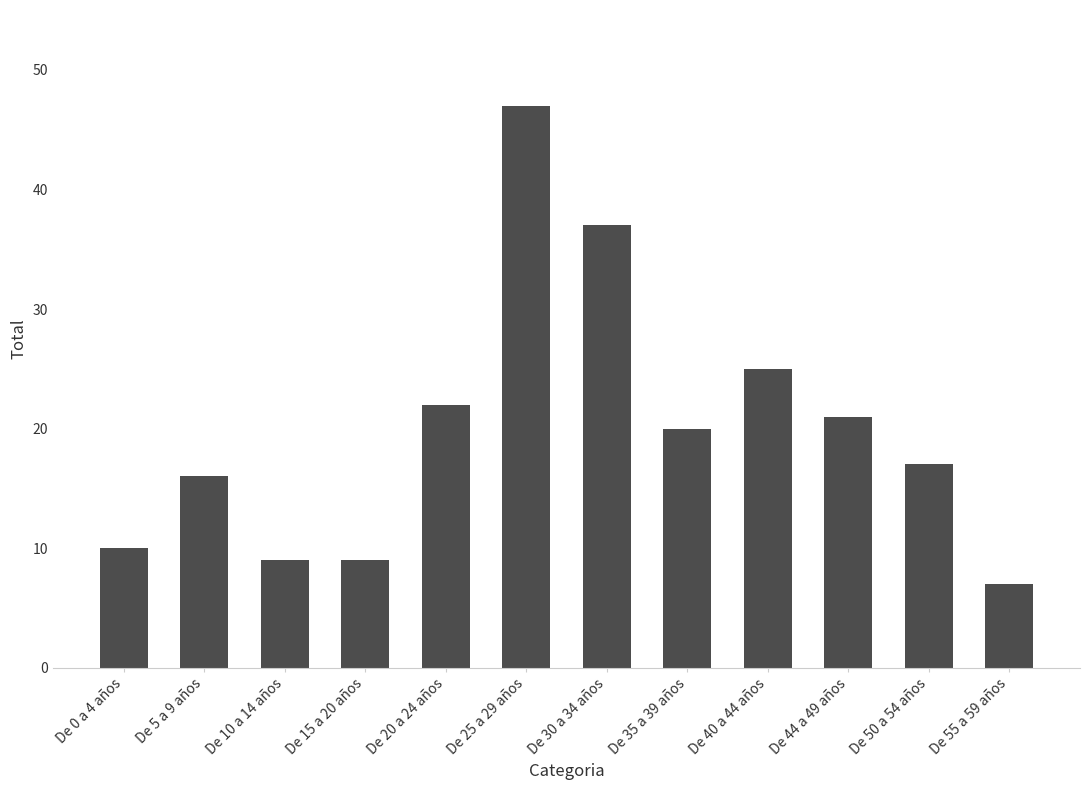

Which category has the highest value across all series?

De 25 a 29 años